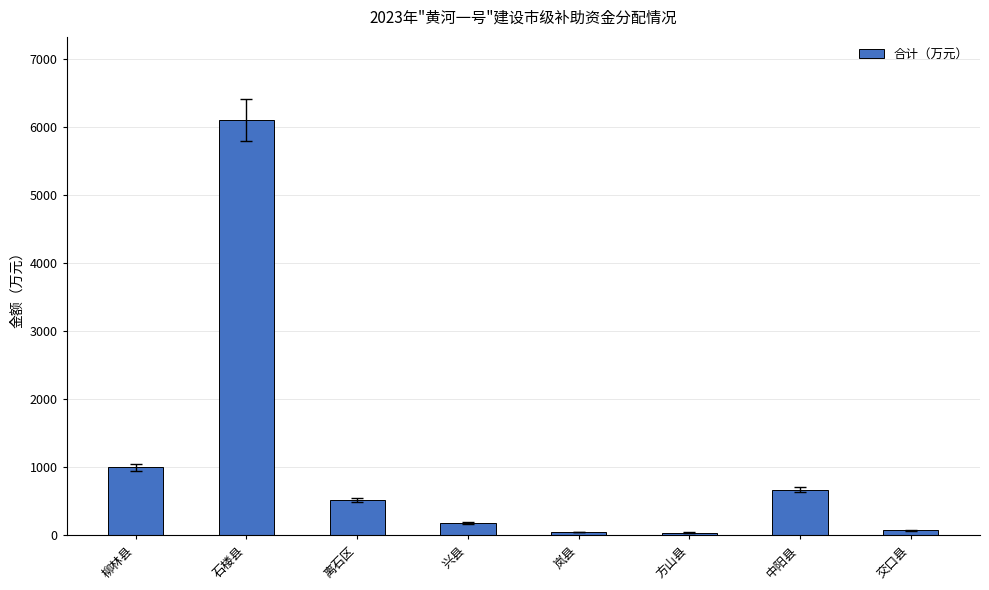

What is the difference between the maximum and minimum values?

6060